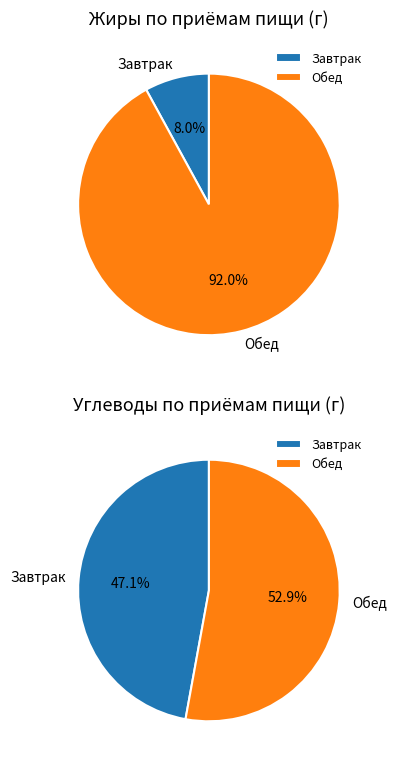

Which slice is the largest?

Обед